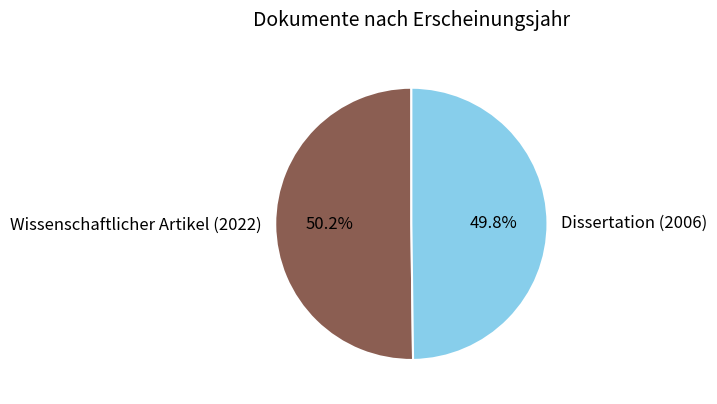

Count the number of slices in the pie.

2